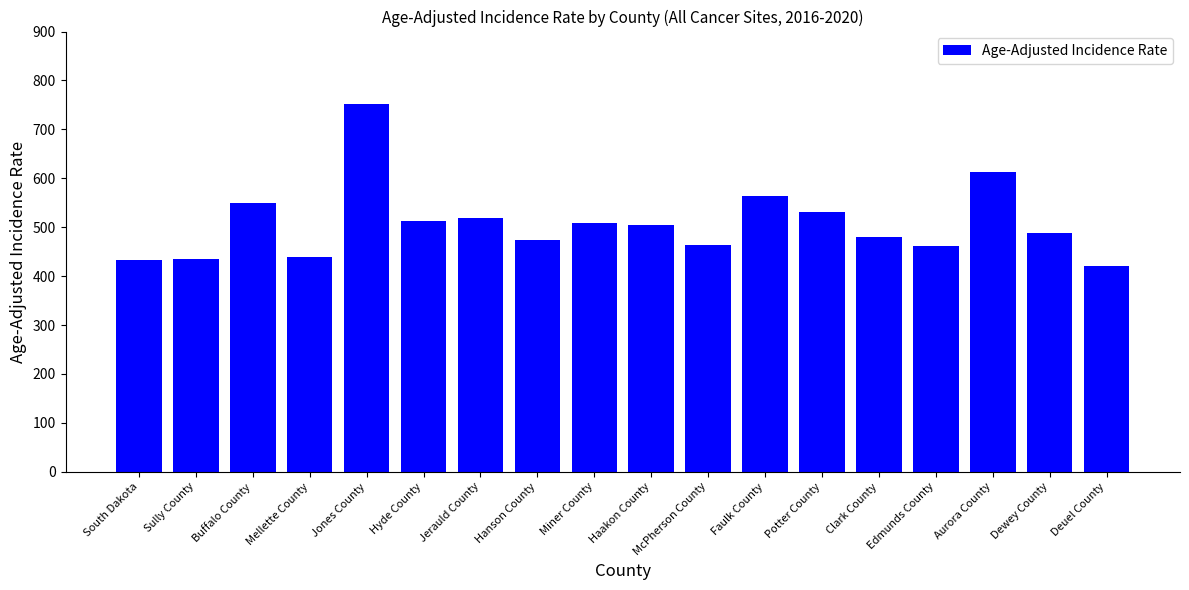

How many values are below 504?

9